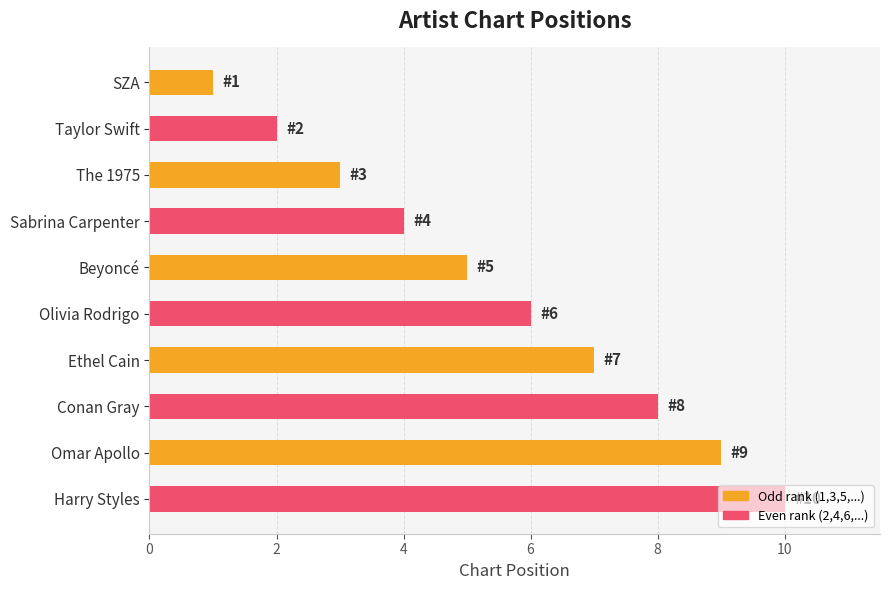

At which category does the chart reach its peak across all series?

Harry Styles